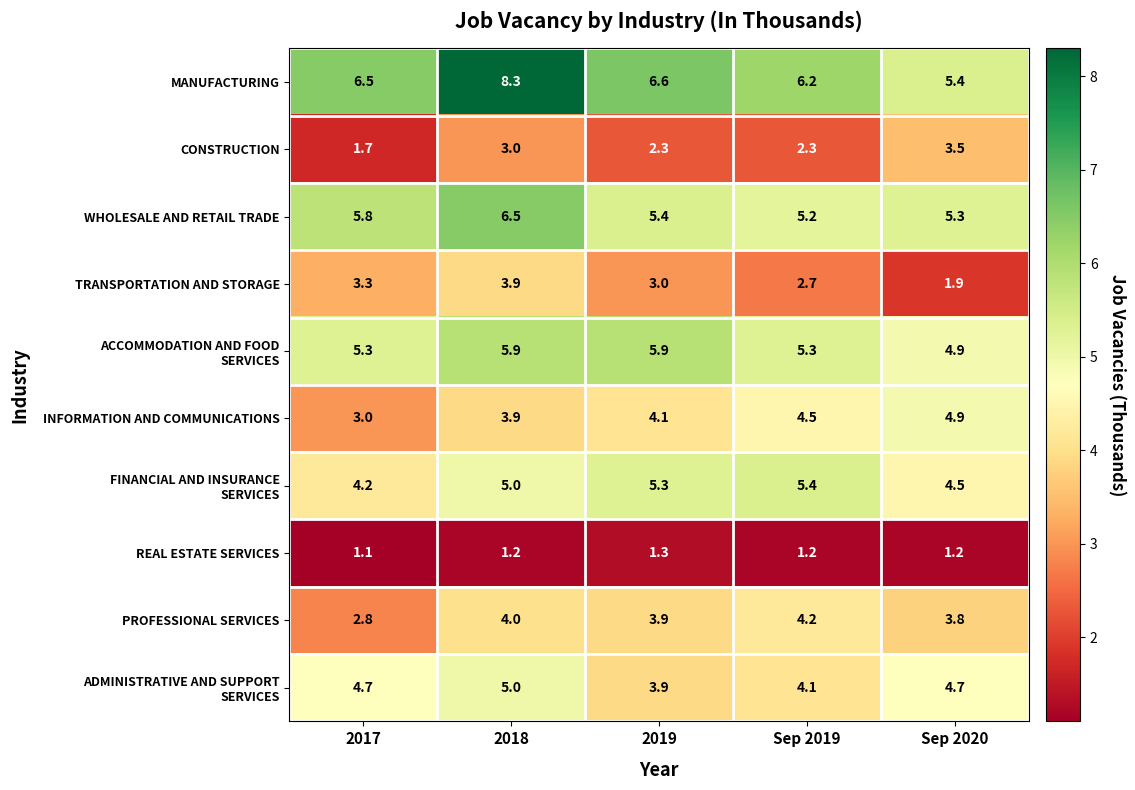

What is the sum of all CONSTRUCTION values?

12.8